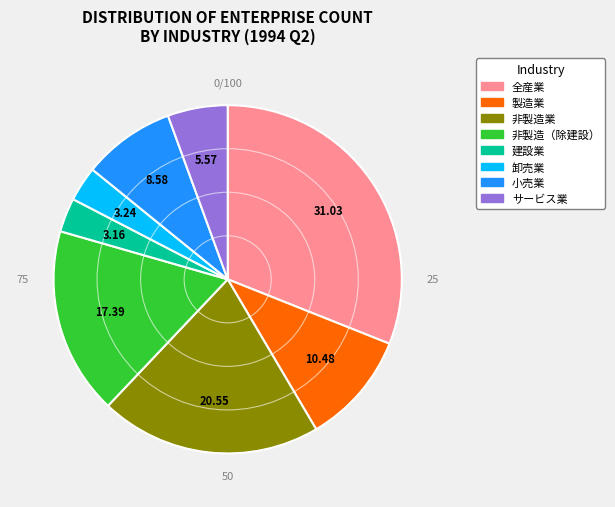

Combined, do サービス業 and 全産業 account for over 50%?

No